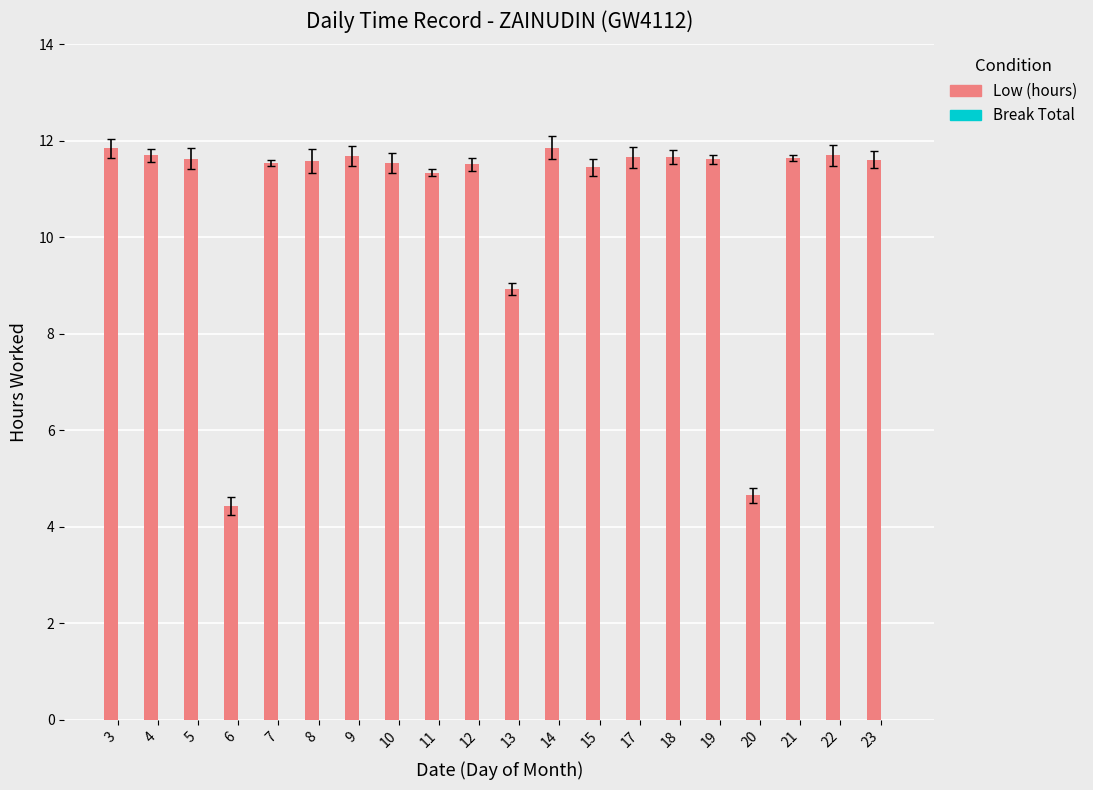

How many distinct data groups are displayed?

1